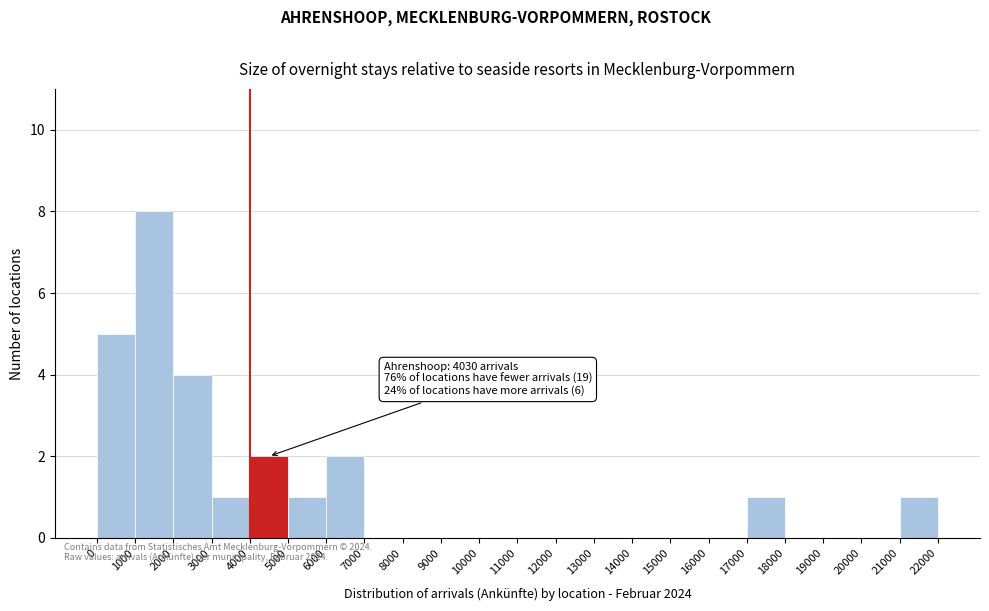

Which range on the x-axis has the tallest bar?

1000 to 2000